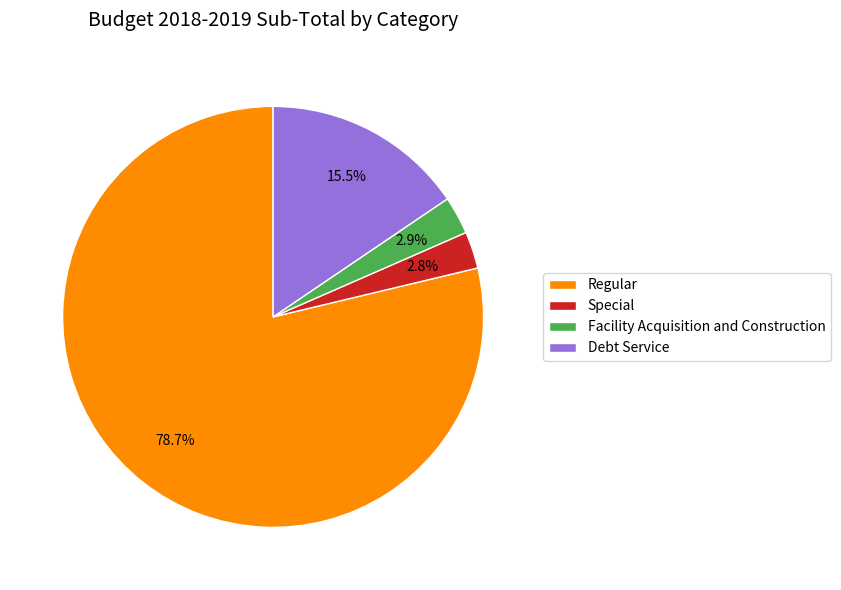

Between Special and Debt Service, which is larger?

Debt Service